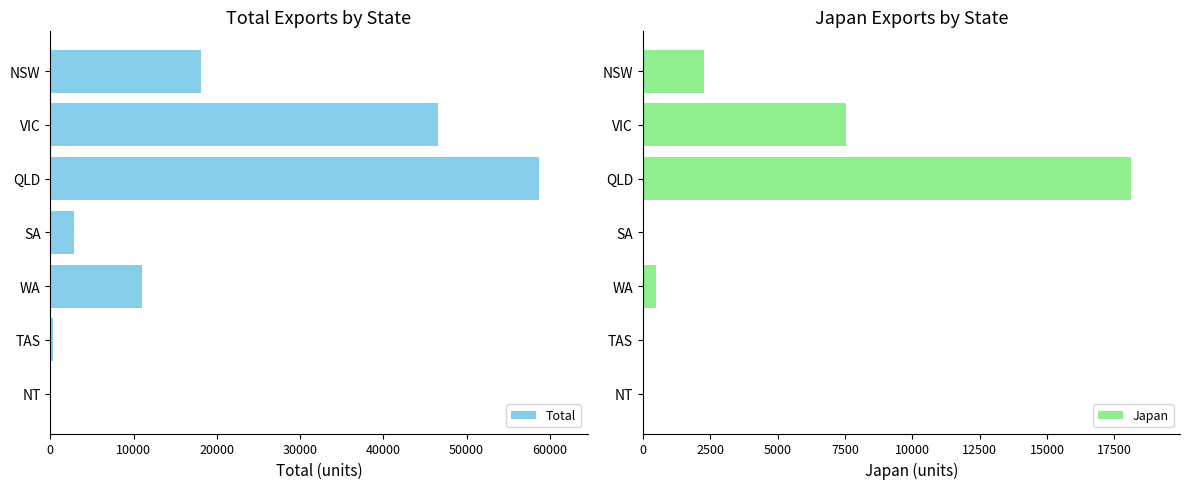

The Japan series shows -6223 at TAS. True or false?

False